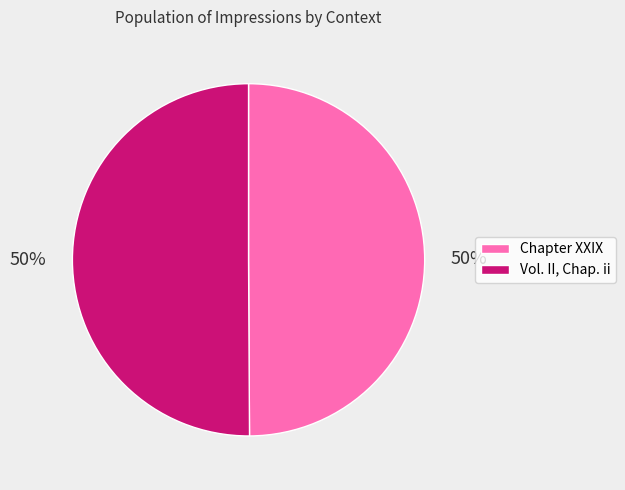

Approximately how many times larger is the value at Vol. II, Chap. ii compared to Chapter XXIX?

1.0